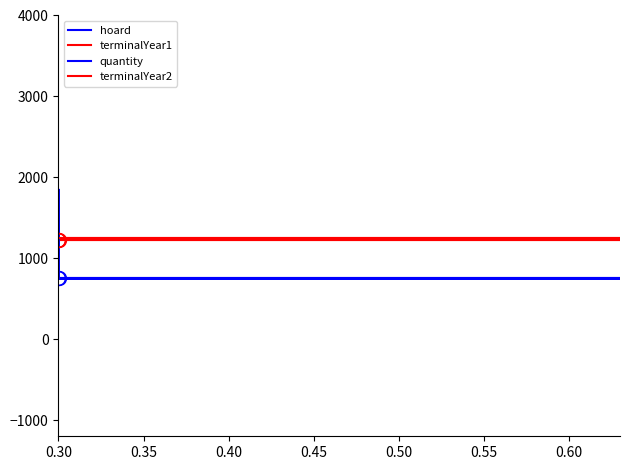

True or false: terminalYear2 has more than 1 points higher than both neighbors.

False